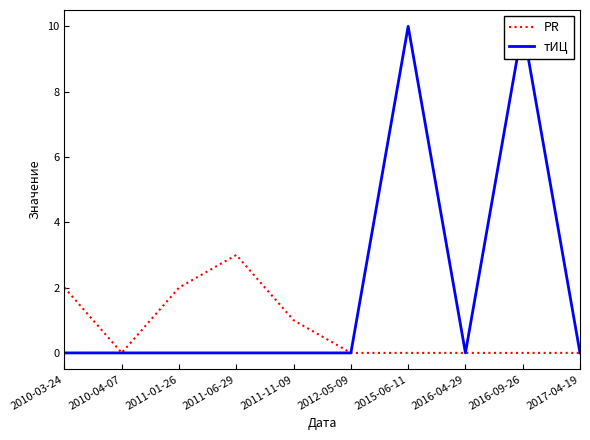

Count the PR values in the range 0 to 2.

9